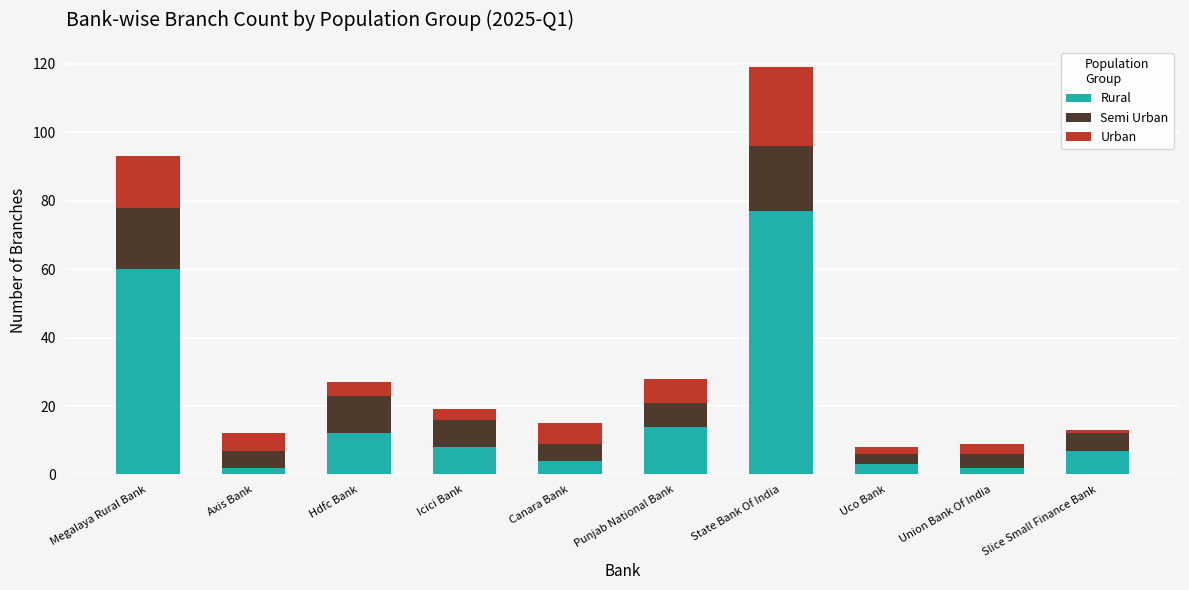

What is the average value of the Rural series?

19